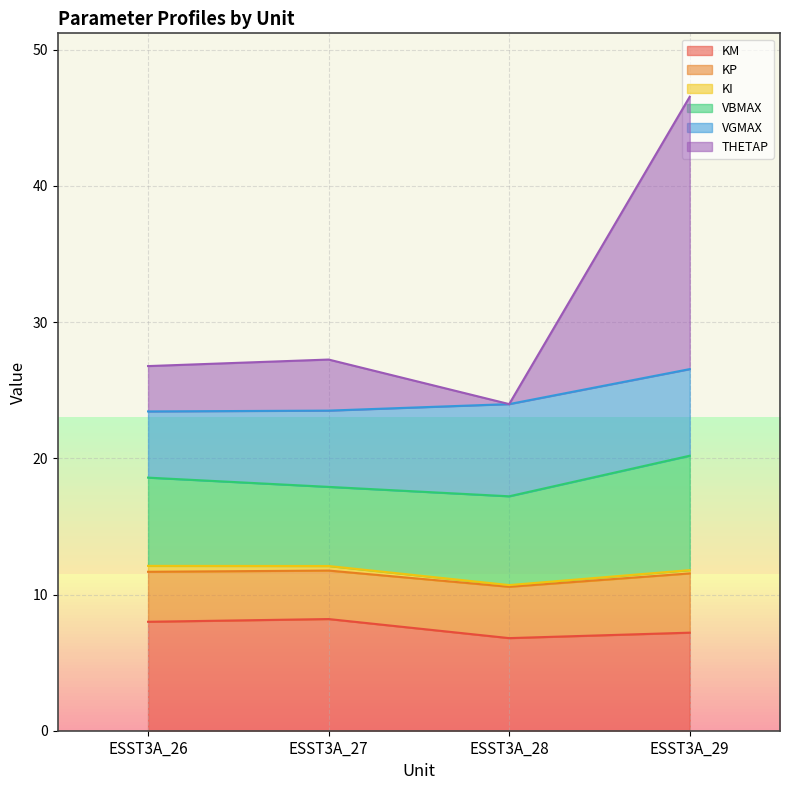

What is the difference between the second highest and second lowest values in the KM series?

0.8